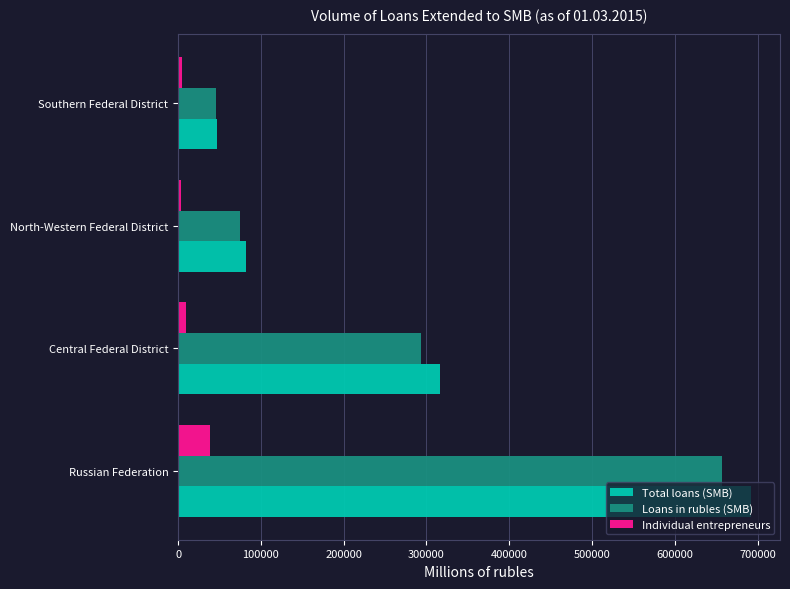

What are all the series names shown in the legend?

Total loans (SMB), Loans in rubles (SMB), Individual entrepreneurs